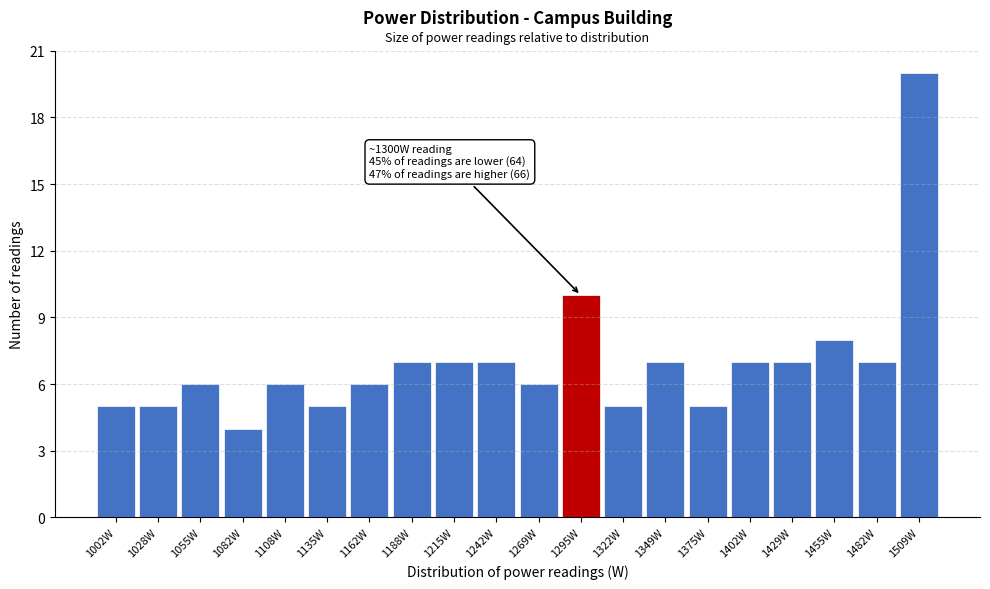

Reading right to left, extract all data points from this chart.

1509W=20	1482W=7	1455W=8	1429W=7	1402W=7	1375W=5	1349W=7	1322W=5	1295W=10	1269W=6	1242W=7	1215W=7	1188W=7	1162W=6	1135W=5	1108W=6	1082W=4	1055W=6	1028W=5	1002W=5